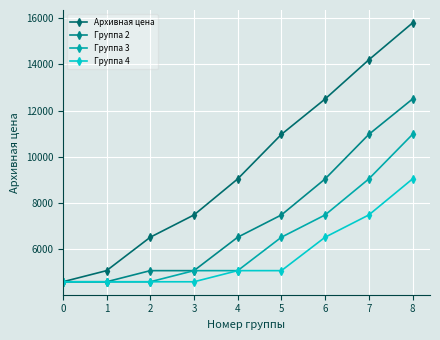

What is the sum of all Группа 3 values?

57793